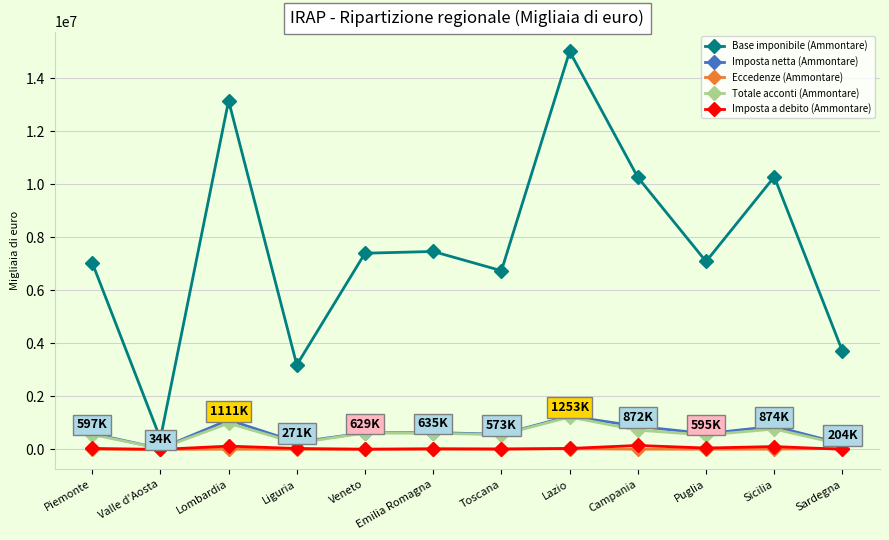

Is it true that Totale acconti (Ammontare) equals 621768 at Veneto?

True